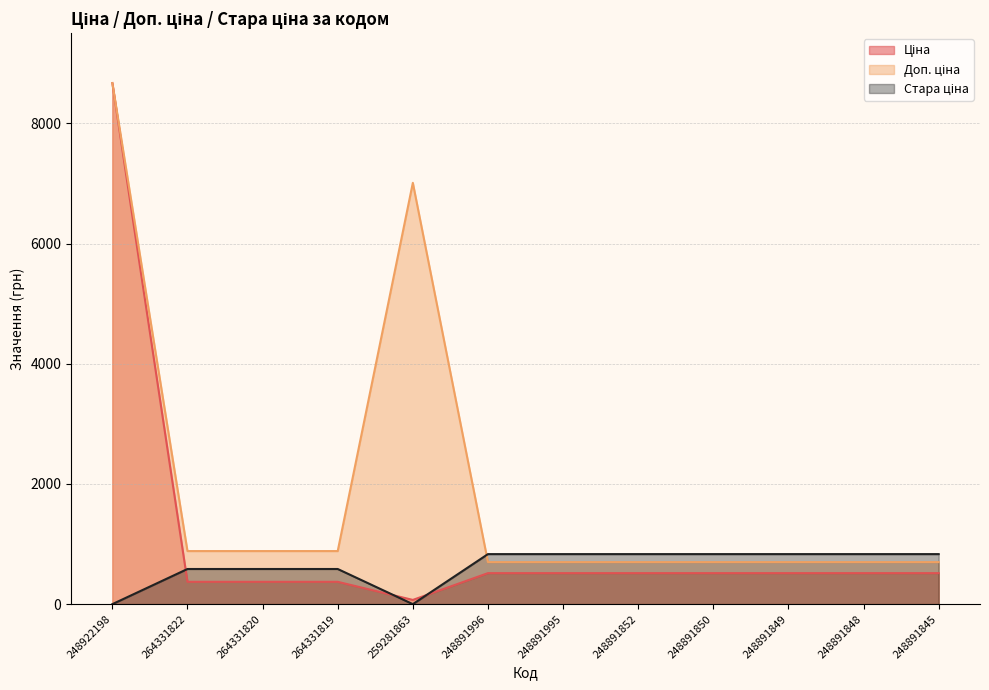

Between 264331820 and 259281863, which is larger?

264331820